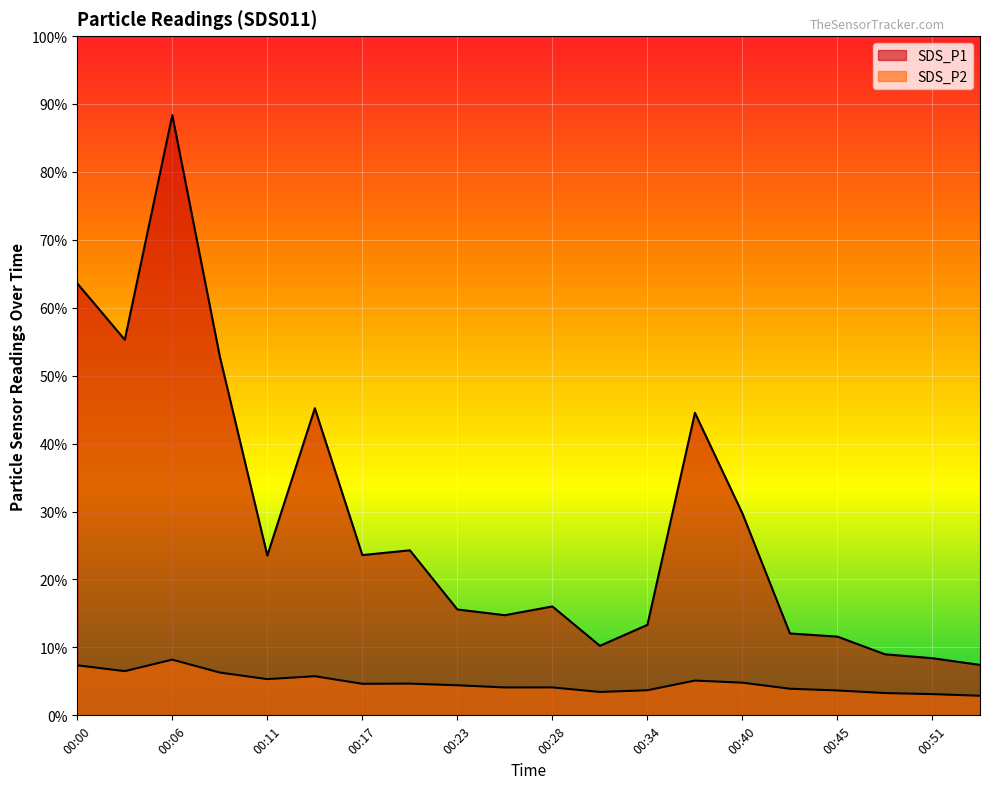

What is the value of the SDS_P2 point at the 20th from the left?

25.9